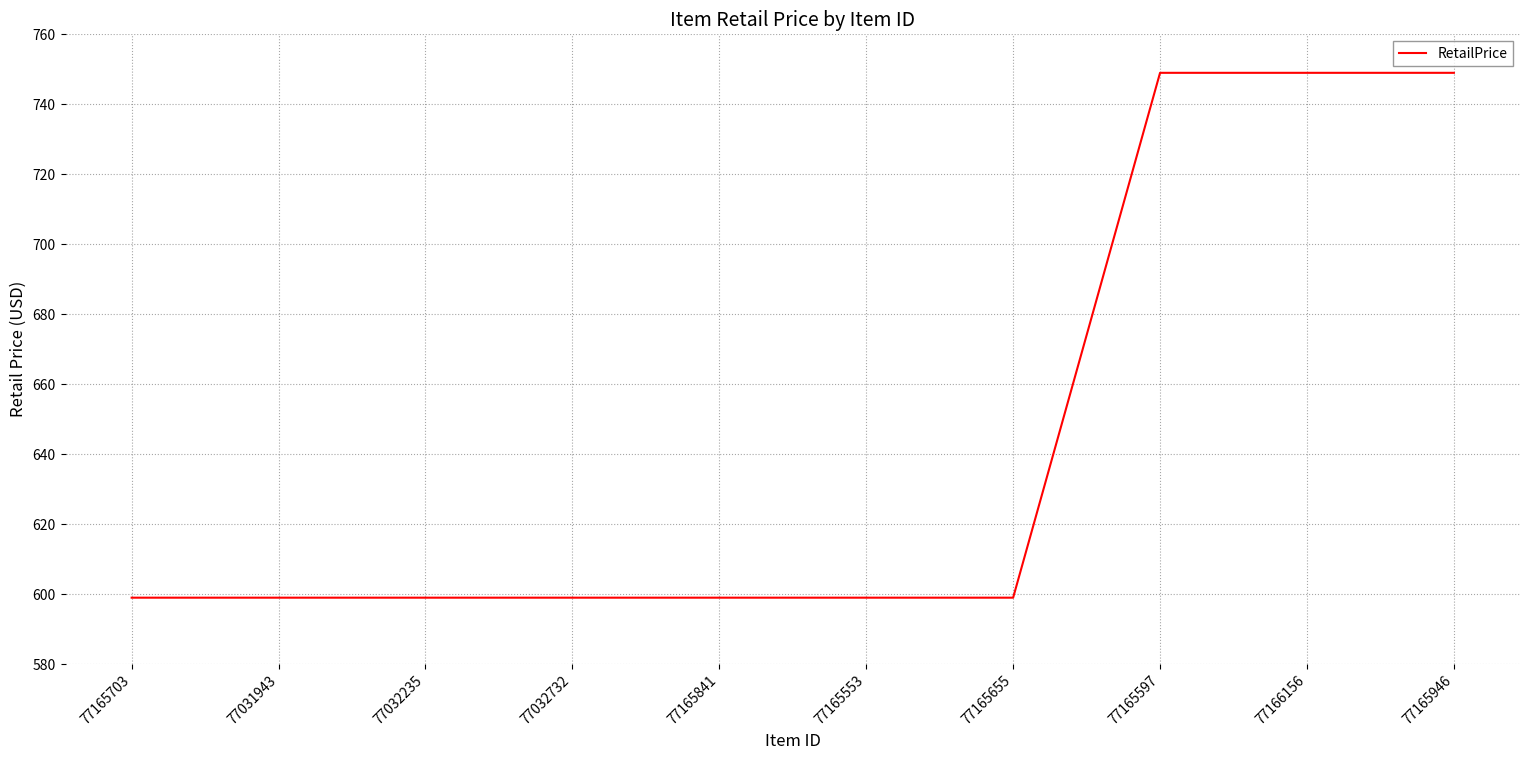

What is the greatest value displayed?

749